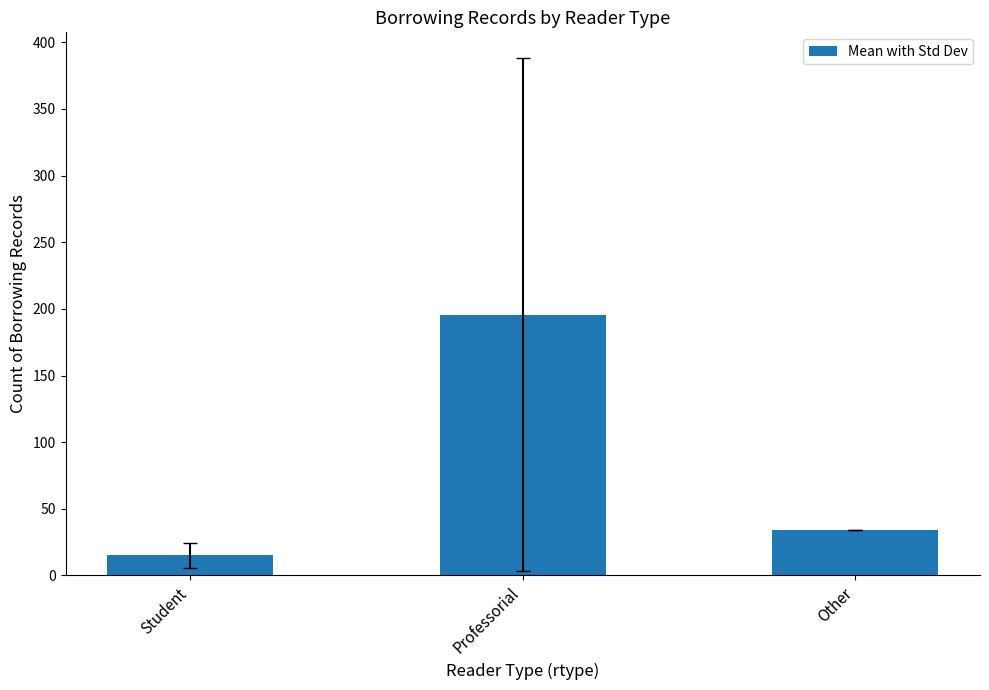

Reading right to left, extract all data points from this chart.

Other=34.0	Professorial=195.7	Student=15.2